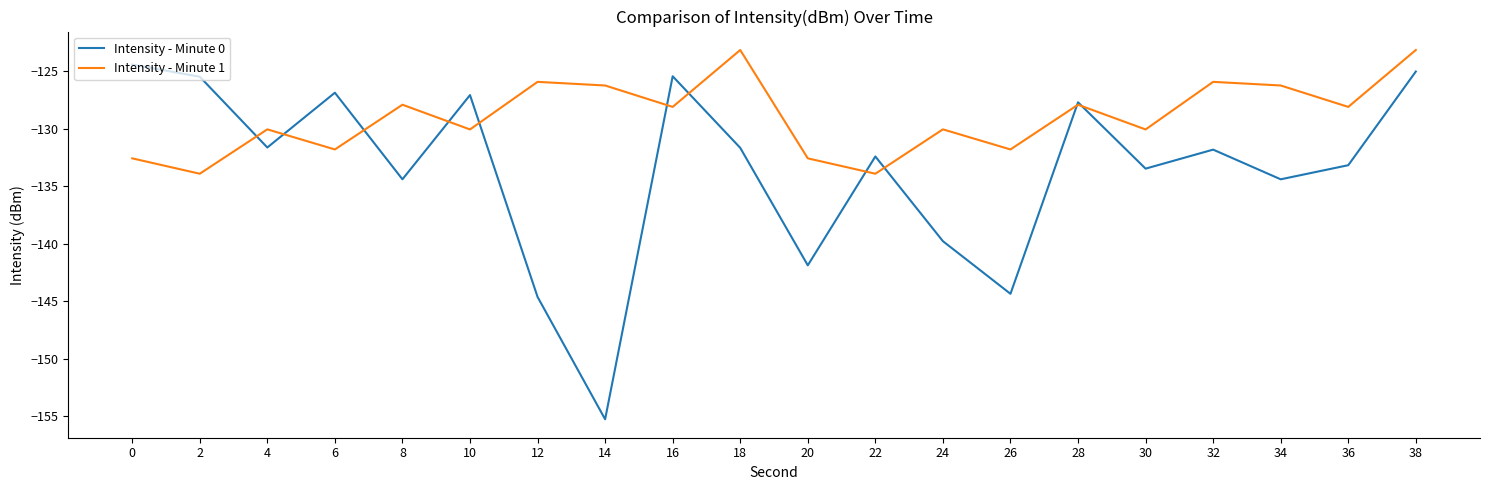

At which label is Intensity - Minute 0 closest to -139?

24